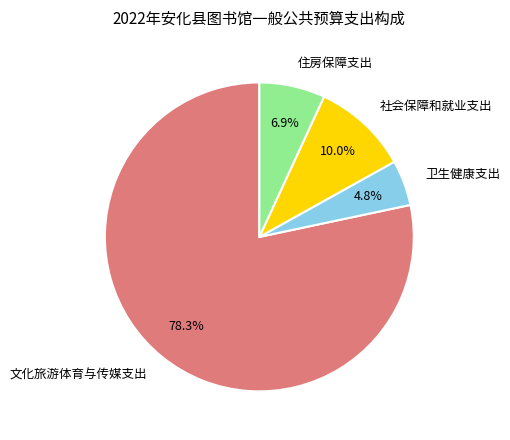

How many slices are in this pie chart?

4